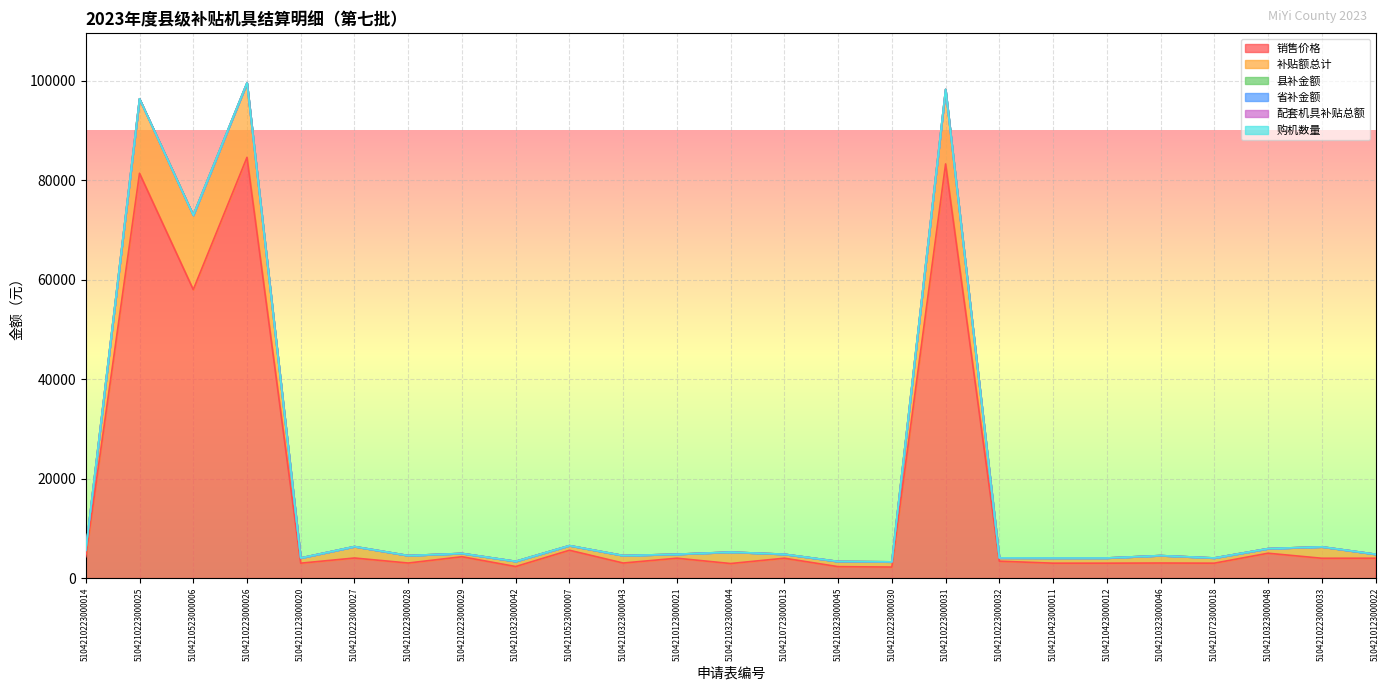

At which label is 省补金额 closest to 0?

5104210223000014